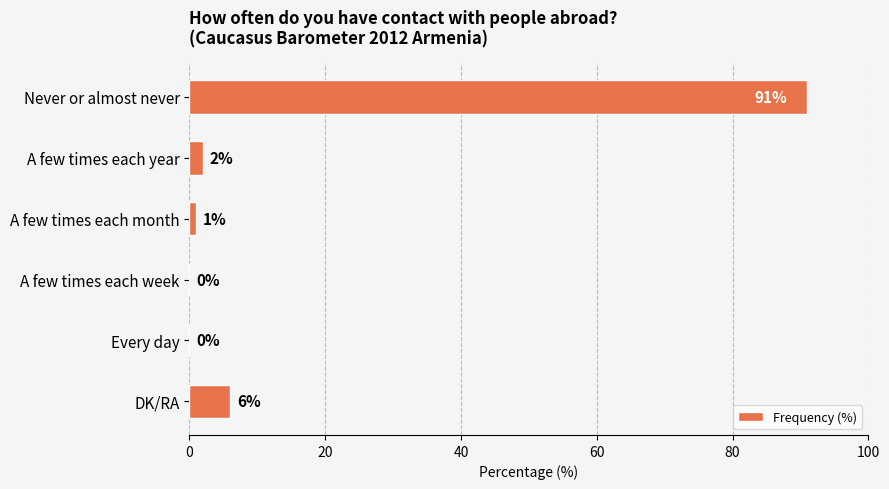

Reading bottom to top, list all the values displayed in this chart.

DK/RA=6	Every day=0	A few times each week=0	A few times each month=1	A few times each year=2	Never or almost never=91